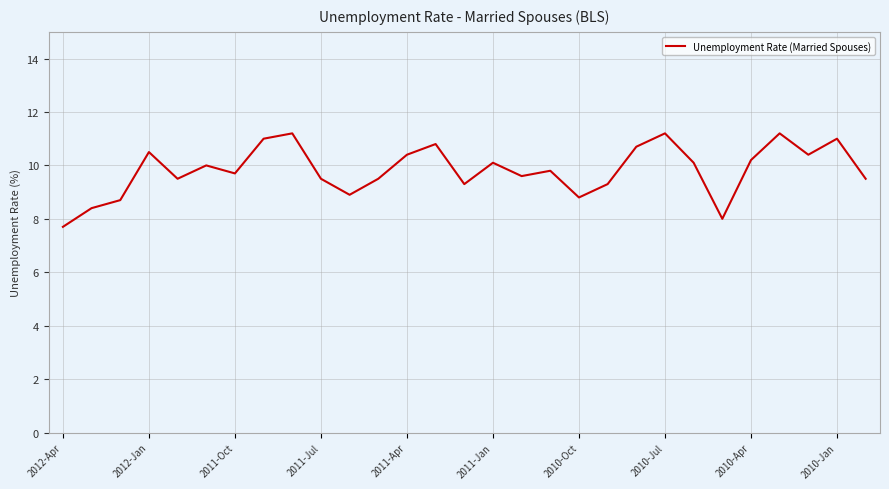

What is the difference between the maximum and minimum values?

3.5